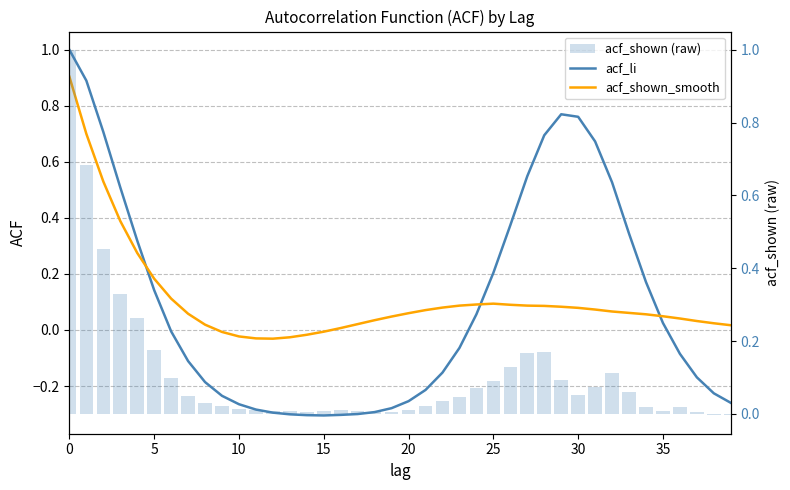

What are all the series names shown in the legend?

acf_li, acf_shown_smooth, acf_shown (raw)